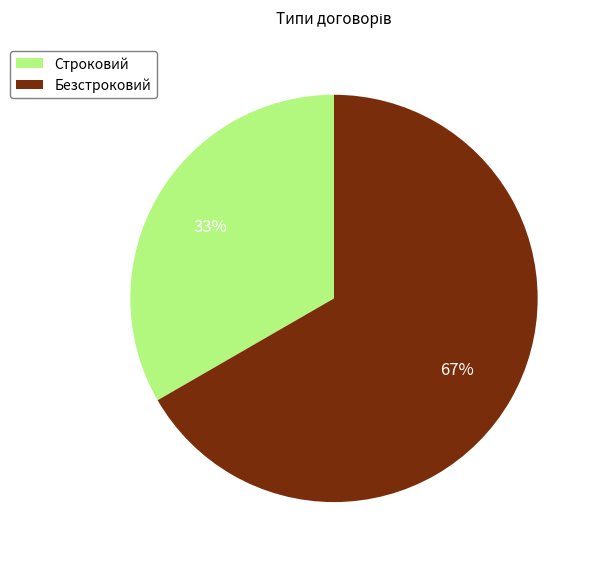

What is the largest slice in the pie chart?

Безстроковий